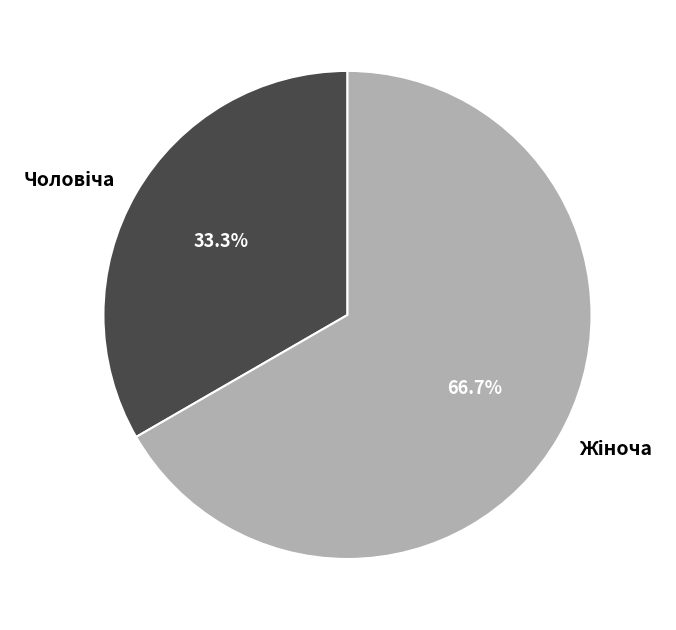

Count the number of slices in the pie.

2